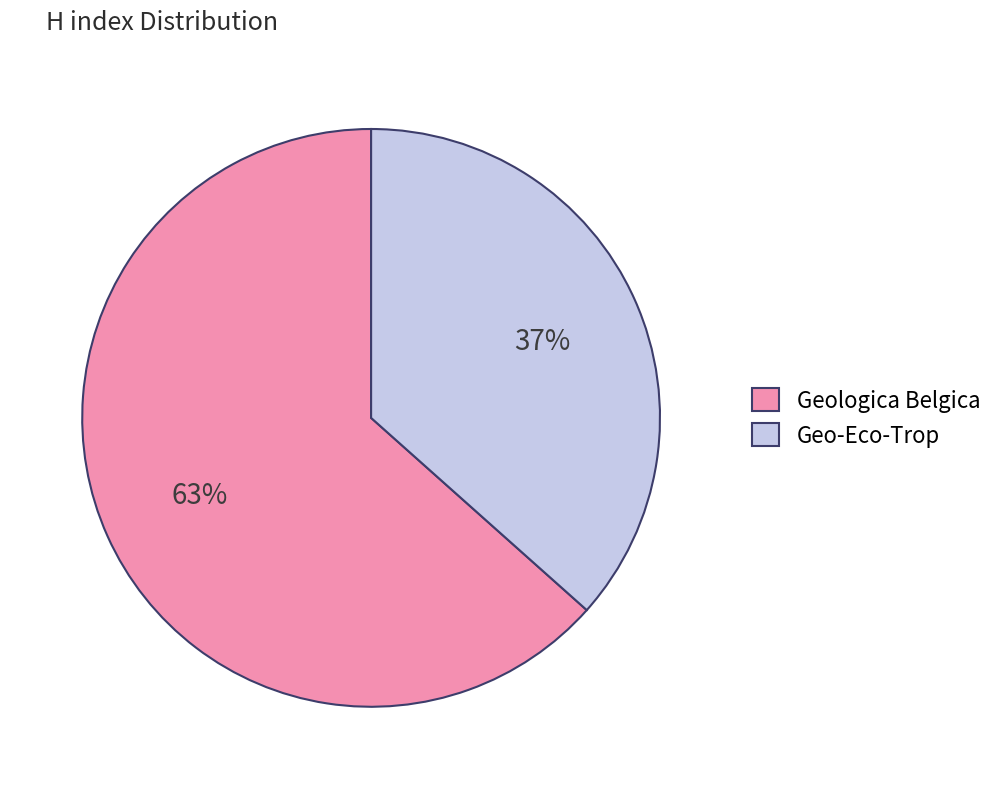

Does Geo-Eco-Trop represent more than half of the total?

No